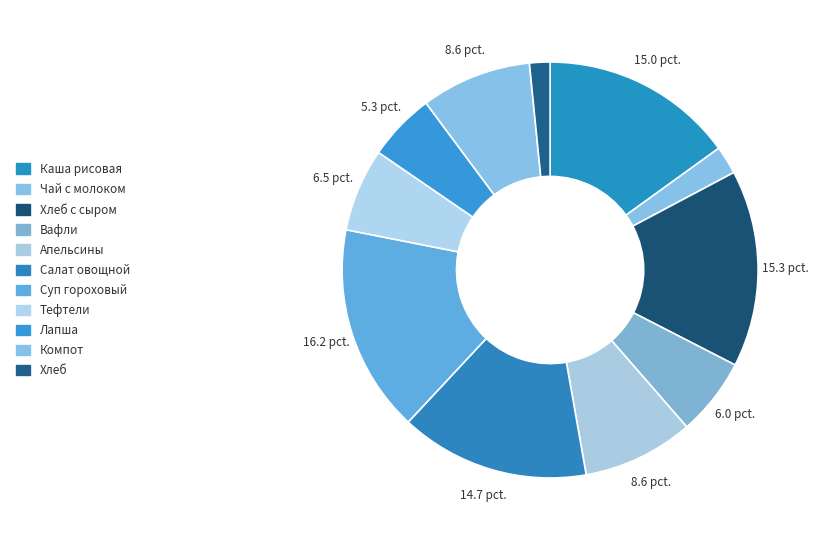

Does Суп гороховый represent more than half of the total?

No